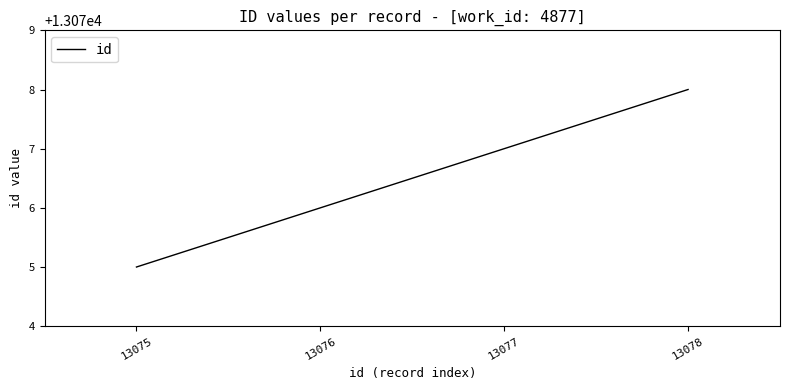

Does the chart display data point markers on the line(s)?

No